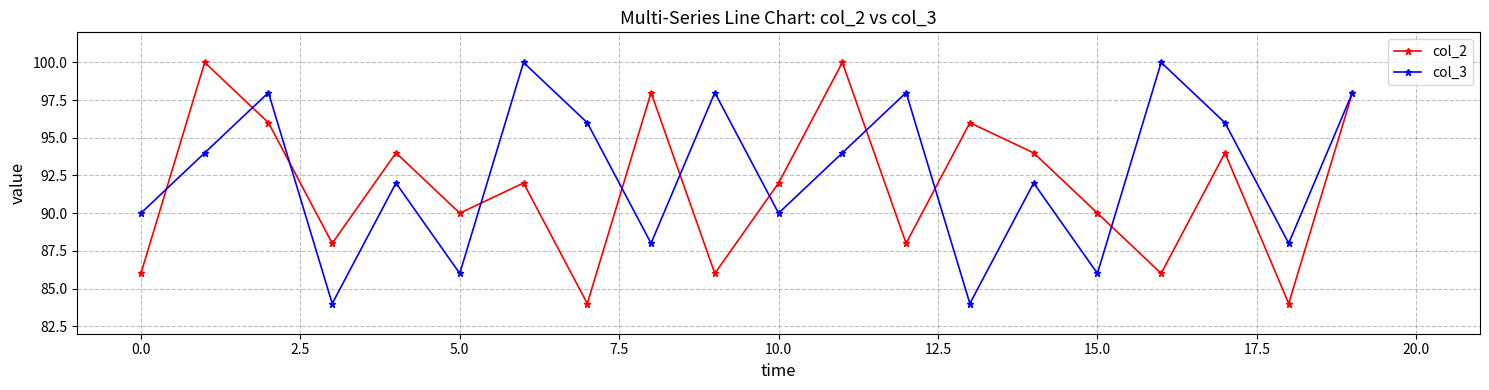

What is the value of the col_3 point at the 13th from the left?

98